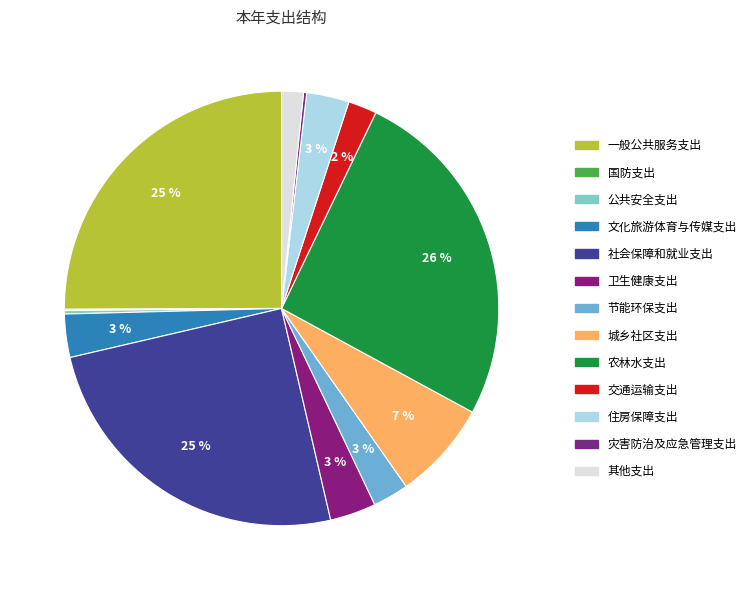

Does 住房保障支出 represent more than half of the total?

No